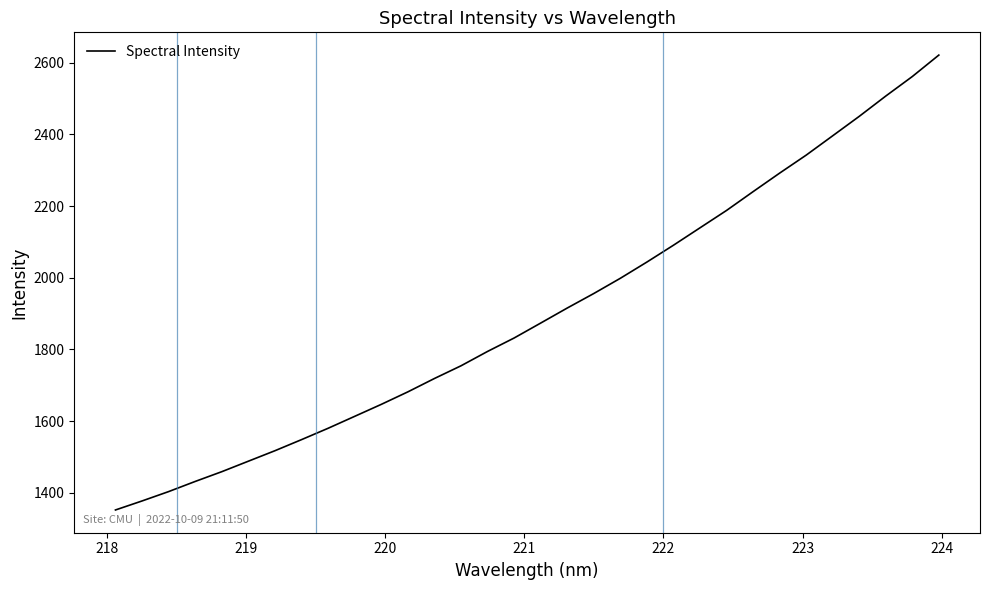

What is the greatest value displayed?

2620.8